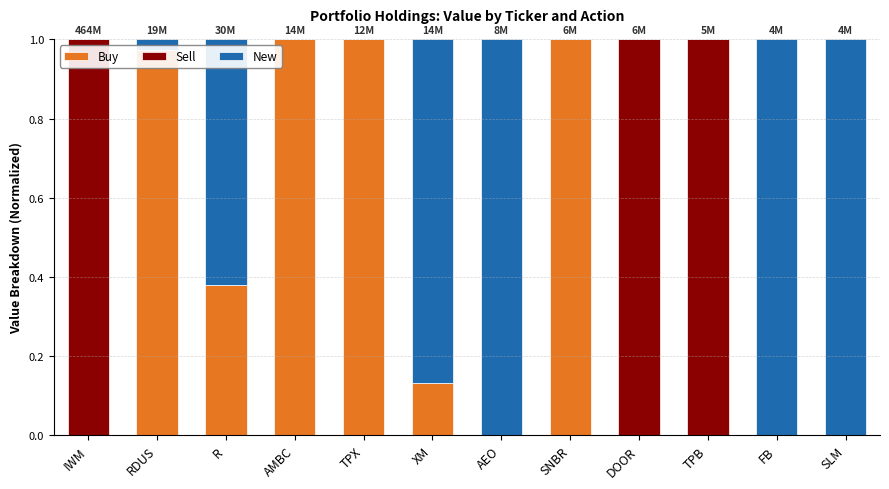

At which label does Sell reach its minimum?

RDUS